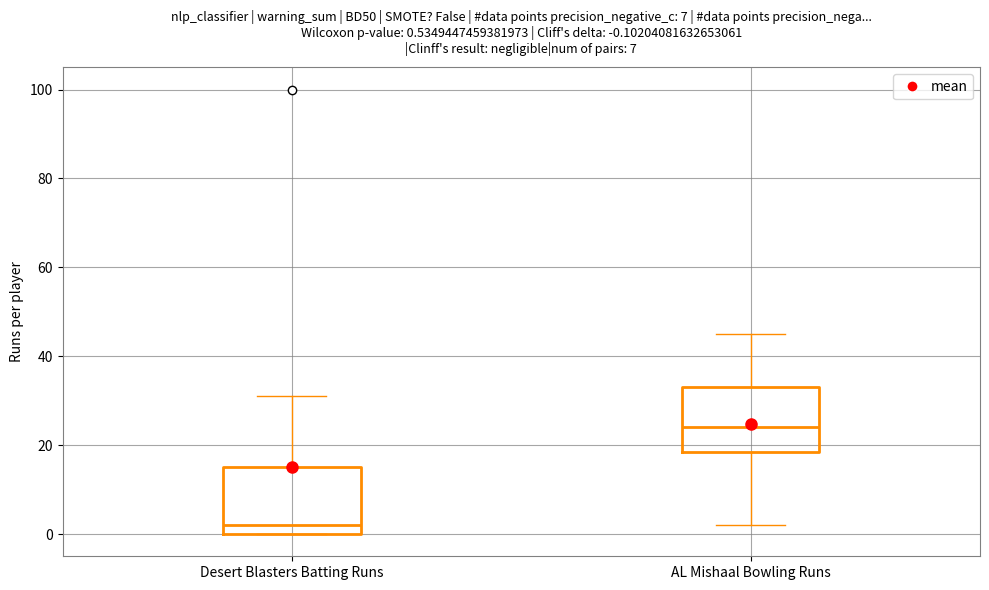

Which box's median line is the lowest?

Desert Blasters Batting Runs